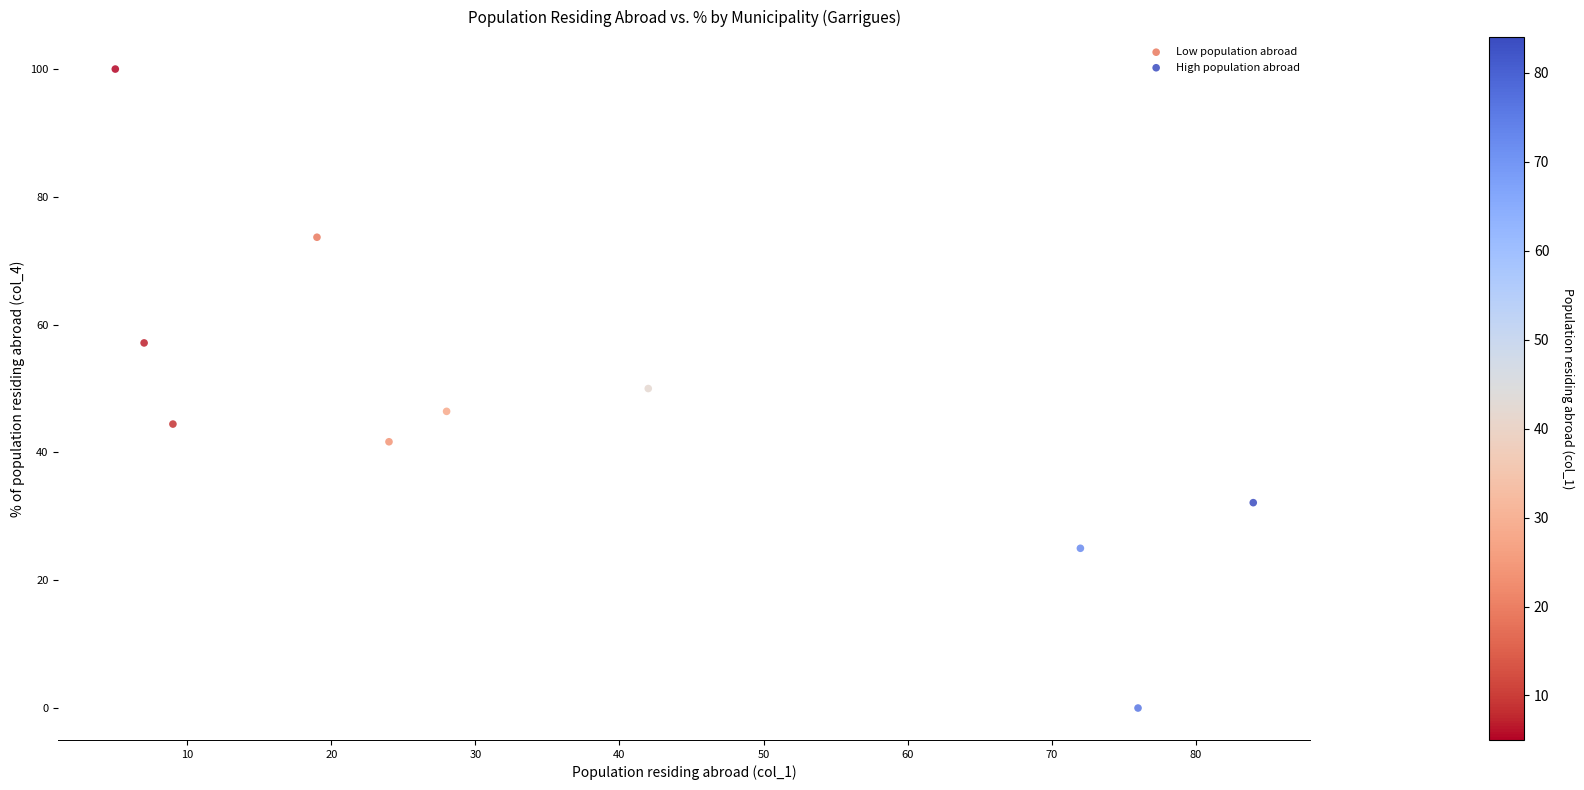

Which series has the largest Y range (max minus min)?

Low population abroad